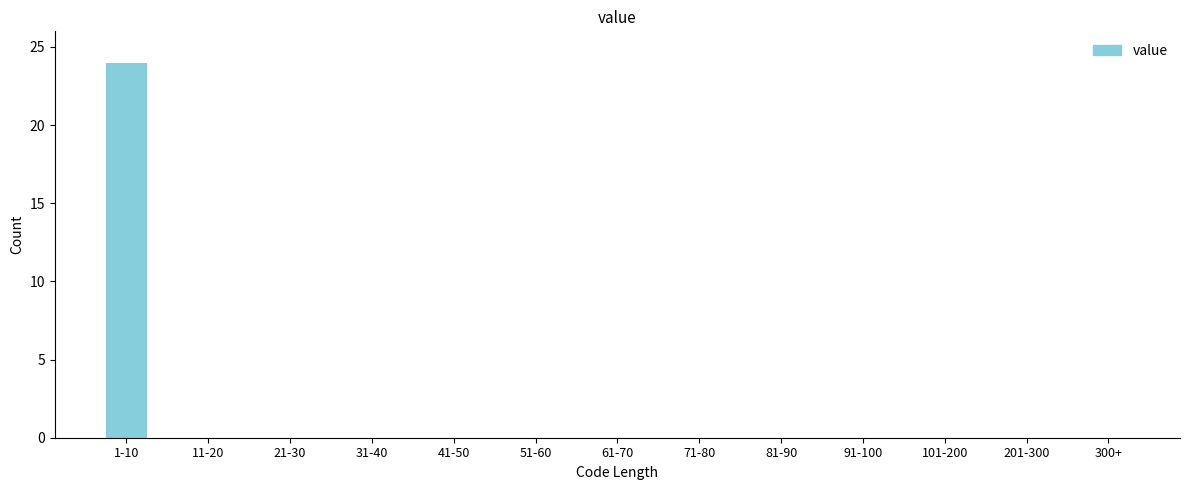

Reading left to right, extract all data points from this chart.

1-10=24	11-20=0	21-30=0	31-40=0	41-50=0	51-60=0	61-70=0	71-80=0	81-90=0	91-100=0	101-200=0	201-300=0	300+=0